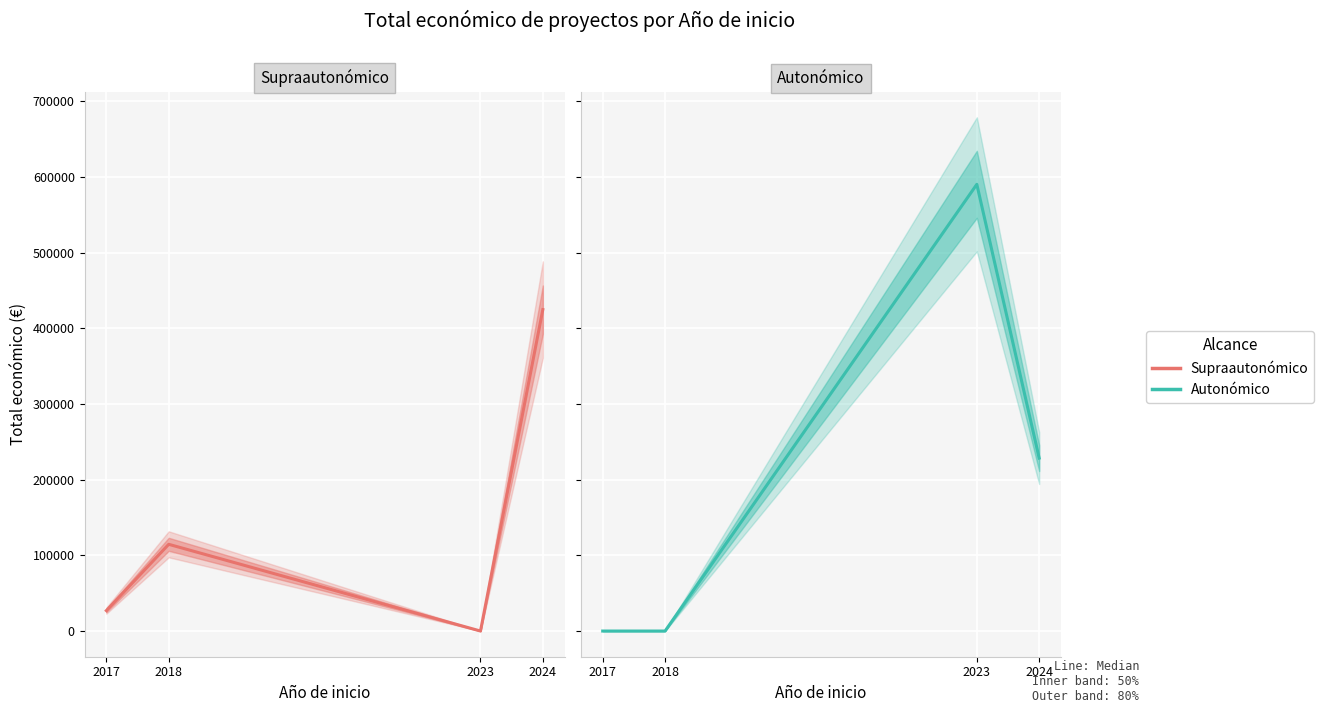

List the labels in order of Autonómico value, smallest first.

2017, 2018, 2024, 2023